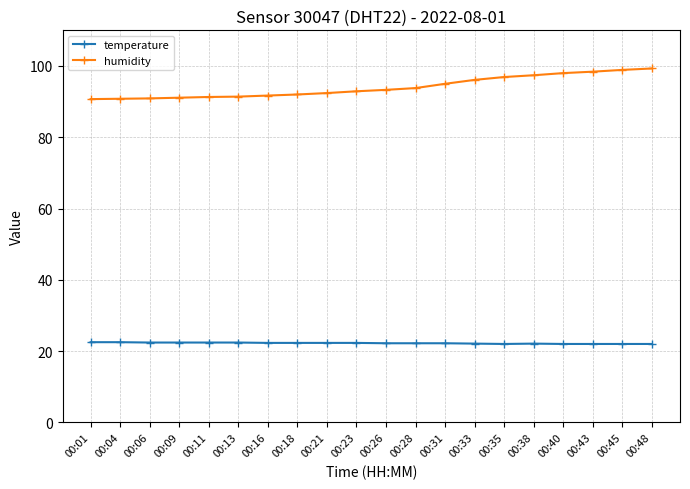

At 00:18, list the series in order from smallest to largest.

temperature, humidity